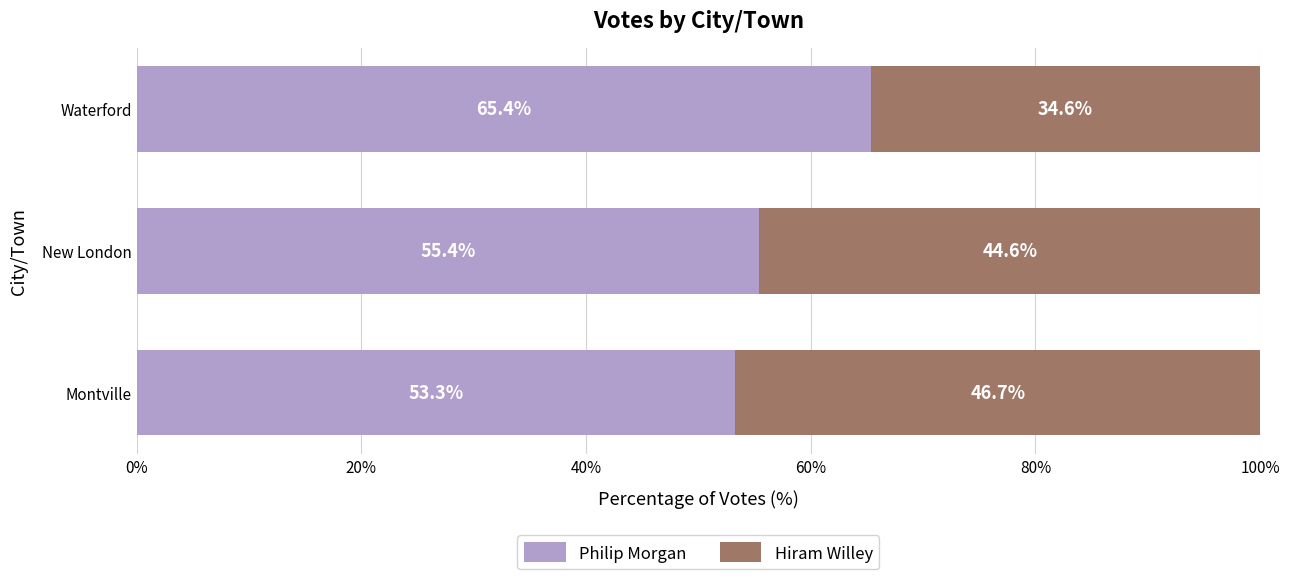

What is the difference between the maximum and minimum values in the Philip Morgan series?

12.1